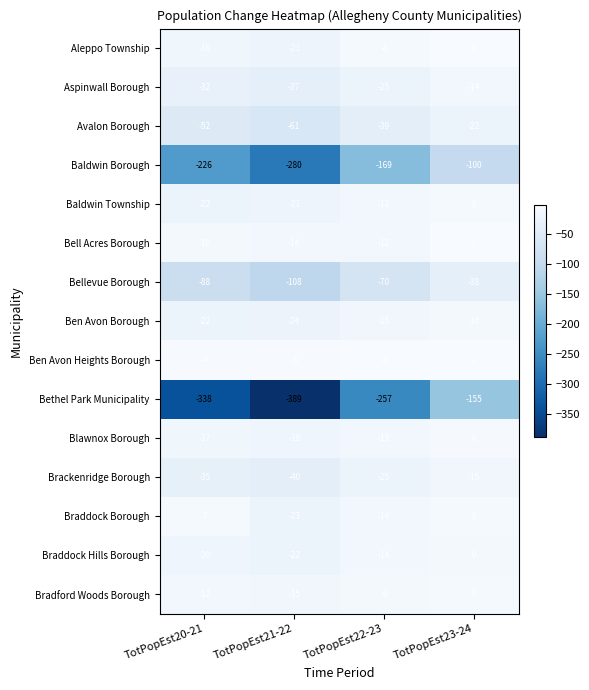

Is it true that Ben Avon Borough equals -7 at TotPopEst22-23?

False